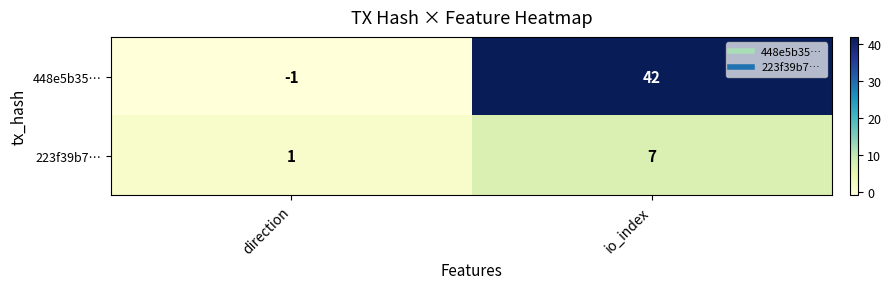

What is the difference between the maximum and minimum values in the 448e5b35… series?

43